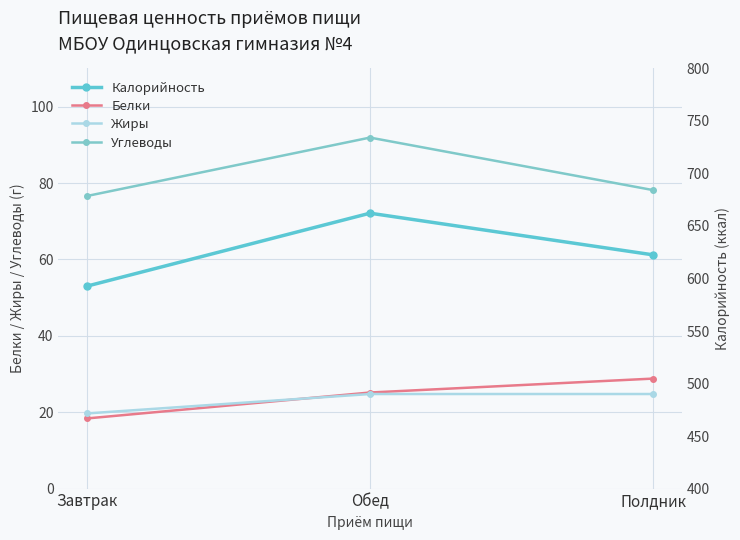

What is the label of the 3rd point from the left?

Полдник